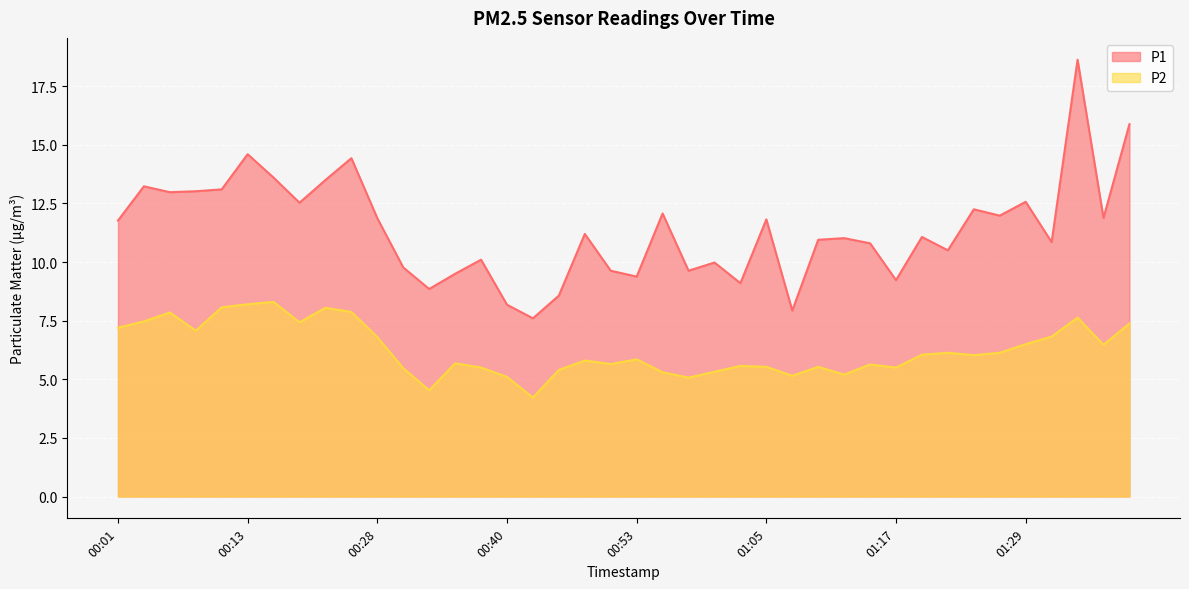

How many values in the P2 series exceed 6?

20